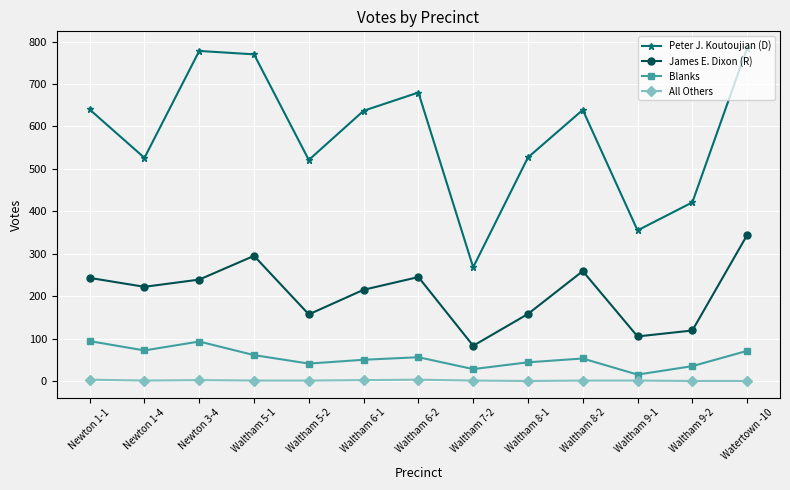

Which series changed the most between Waltham 5-1 and Waltham 8-1?

Peter J. Koutoujian (D)